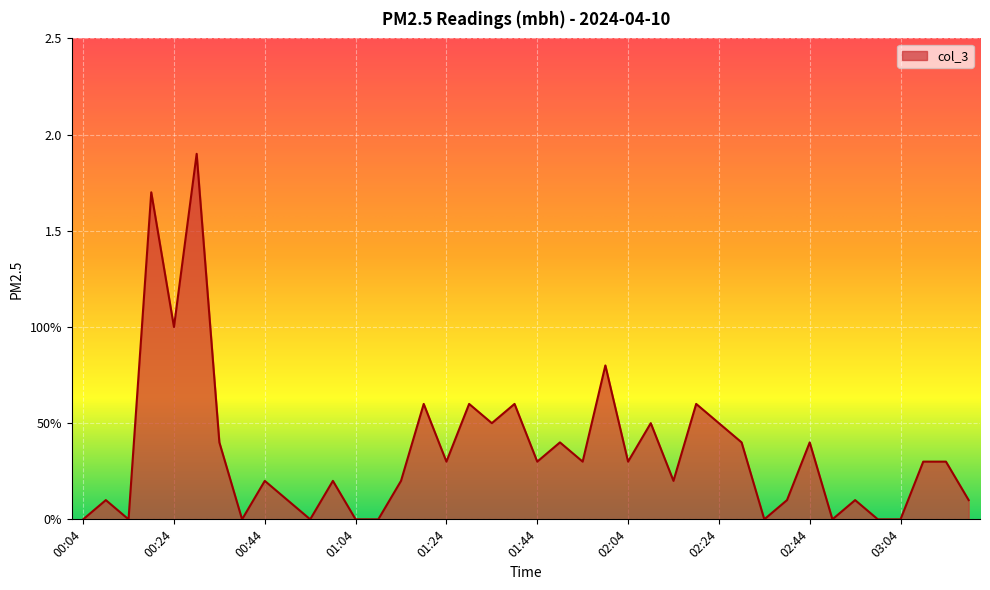

List the labels in order of value, smallest first.

00:04, 00:14, 00:39, 00:55, 01:04, 01:09, 02:34, 02:49, 02:59, 03:04, 00:09, 00:49, 02:39, 02:54, 03:19, 00:44, 00:59, 01:14, 02:14, 01:24, 01:44, 01:54, 02:04, 03:09, 03:14, 00:34, 01:49, 02:29, 02:44, 01:34, 02:09, 02:24, 01:19, 01:29, 01:39, 02:19, 01:59, 00:24, 00:19, 00:29